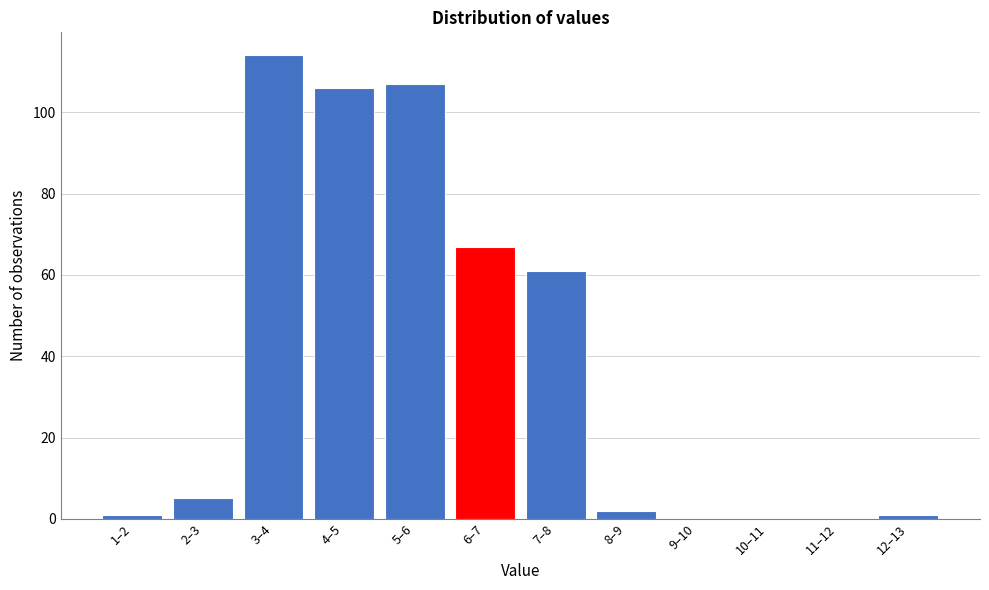

Reading left to right, transcribe all the data shown in this chart.

1–2=1	2–3=5	3–4=114	4–5=106	5–6=107	6–7=67	7–8=61	8–9=2	9–10=0	10–11=0	11–12=0	12–13=1